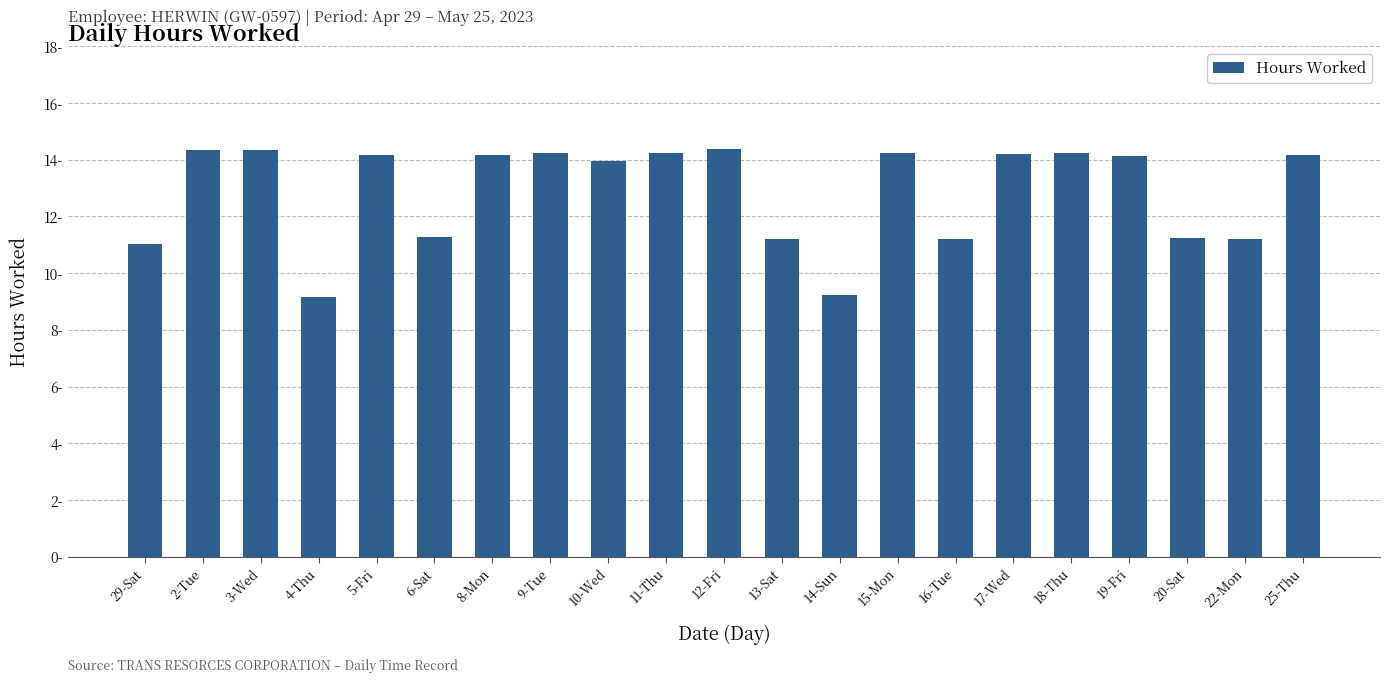

List the labels in order of value, smallest first.

4-Thu, 14-Sun, 29-Sat, 16-Tue, 22-Mon, 13-Sat, 20-Sat, 6-Sat, 10-Wed, 19-Fri, 8-Mon, 25-Thu, 5-Fri, 17-Wed, 9-Tue, 11-Thu, 15-Mon, 18-Thu, 3-Wed, 2-Tue, 12-Fri